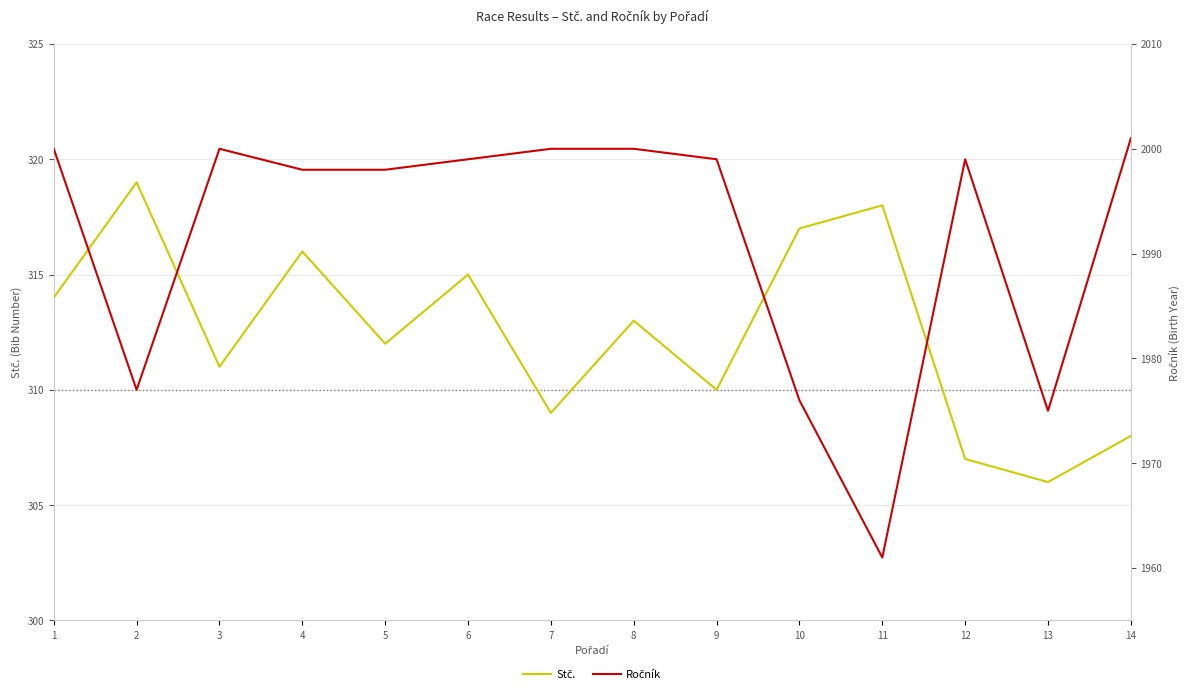

The value of Stč. at 5 is 212. True or false?

False